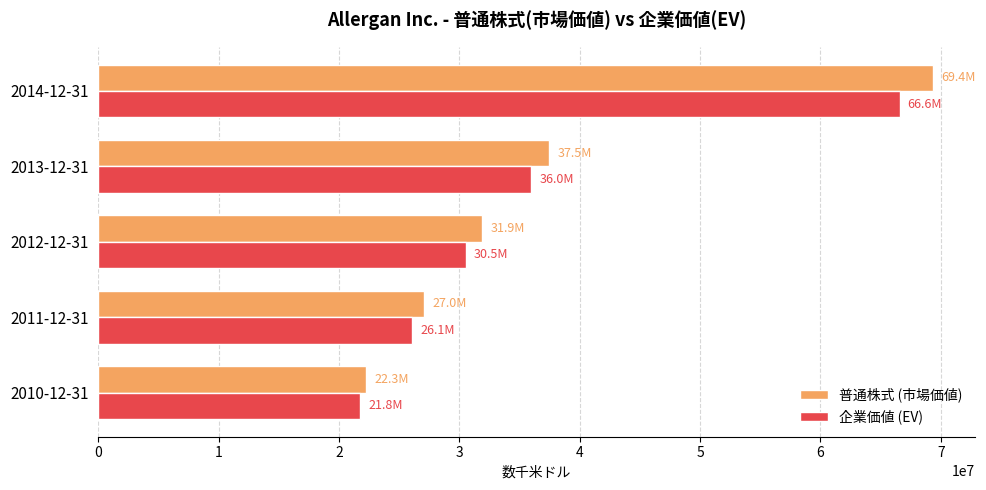

Where is 企業価値 (EV) nearest to the value 44181849?

2013-12-31